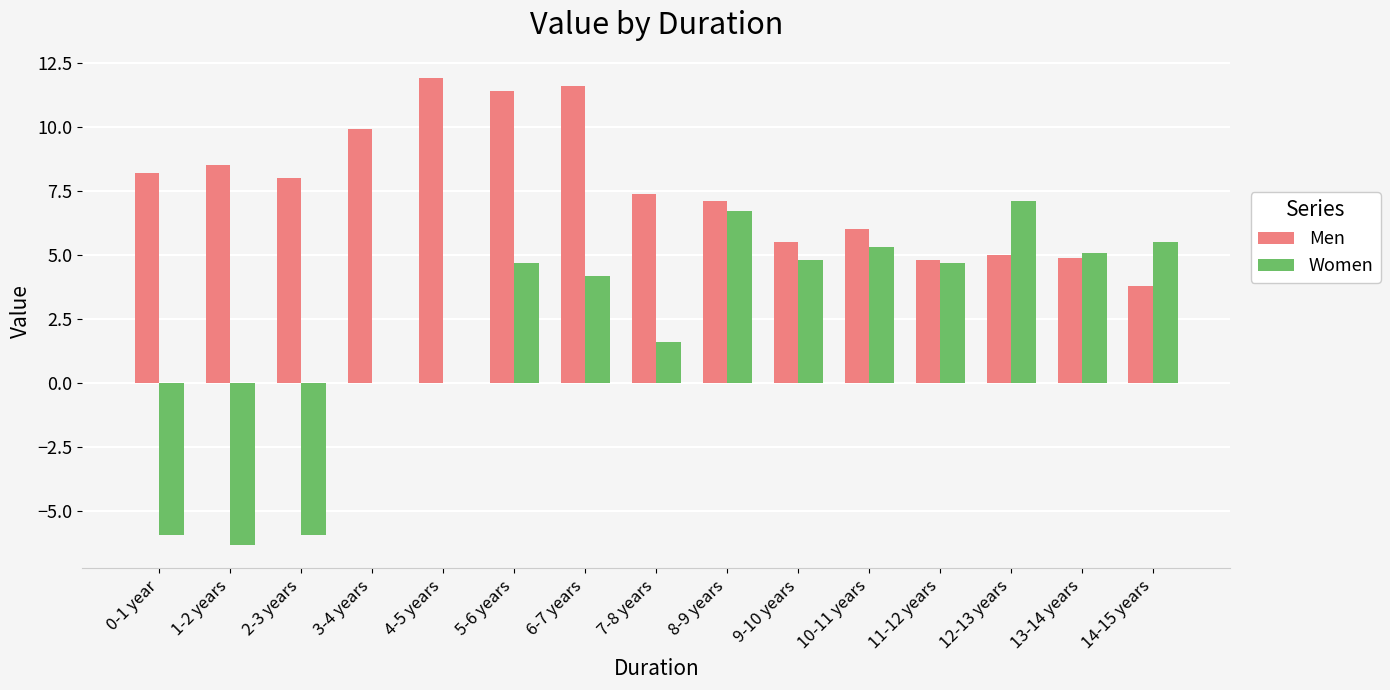

How many categories are shown in the chart?

15